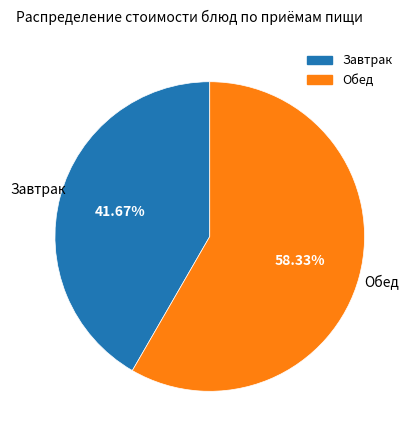

Does any single category account for the majority?

Yes